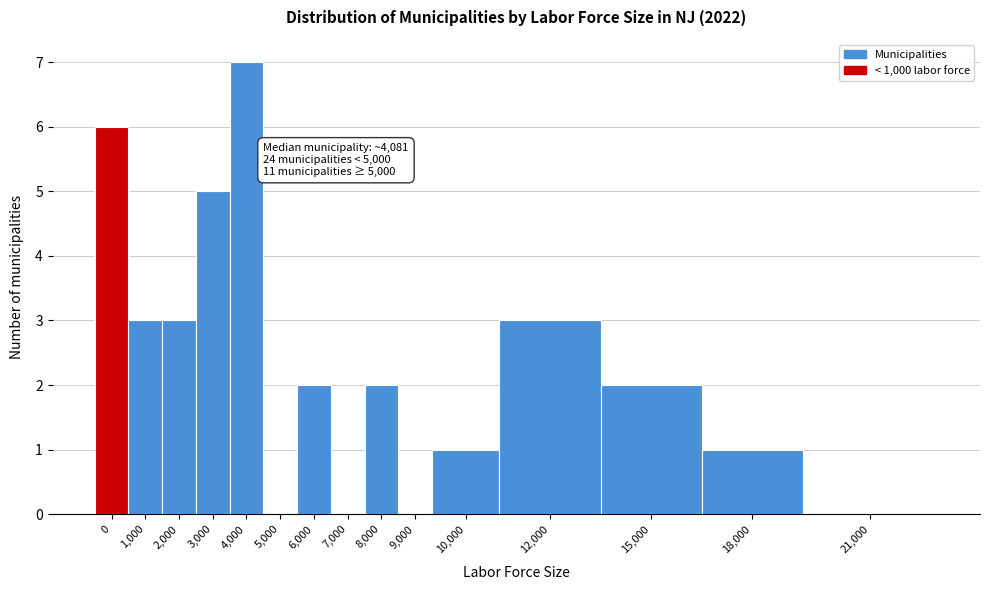

Reading left to right, what are all the values shown in this chart?

0=6	1,000=3	2,000=3	3,000=5	4,000=7	5,000=0	6,000=2	7,000=0	8,000=2	9,000=0	10,000=1	12,000=3	15,000=2	18,000=1	21,000=0